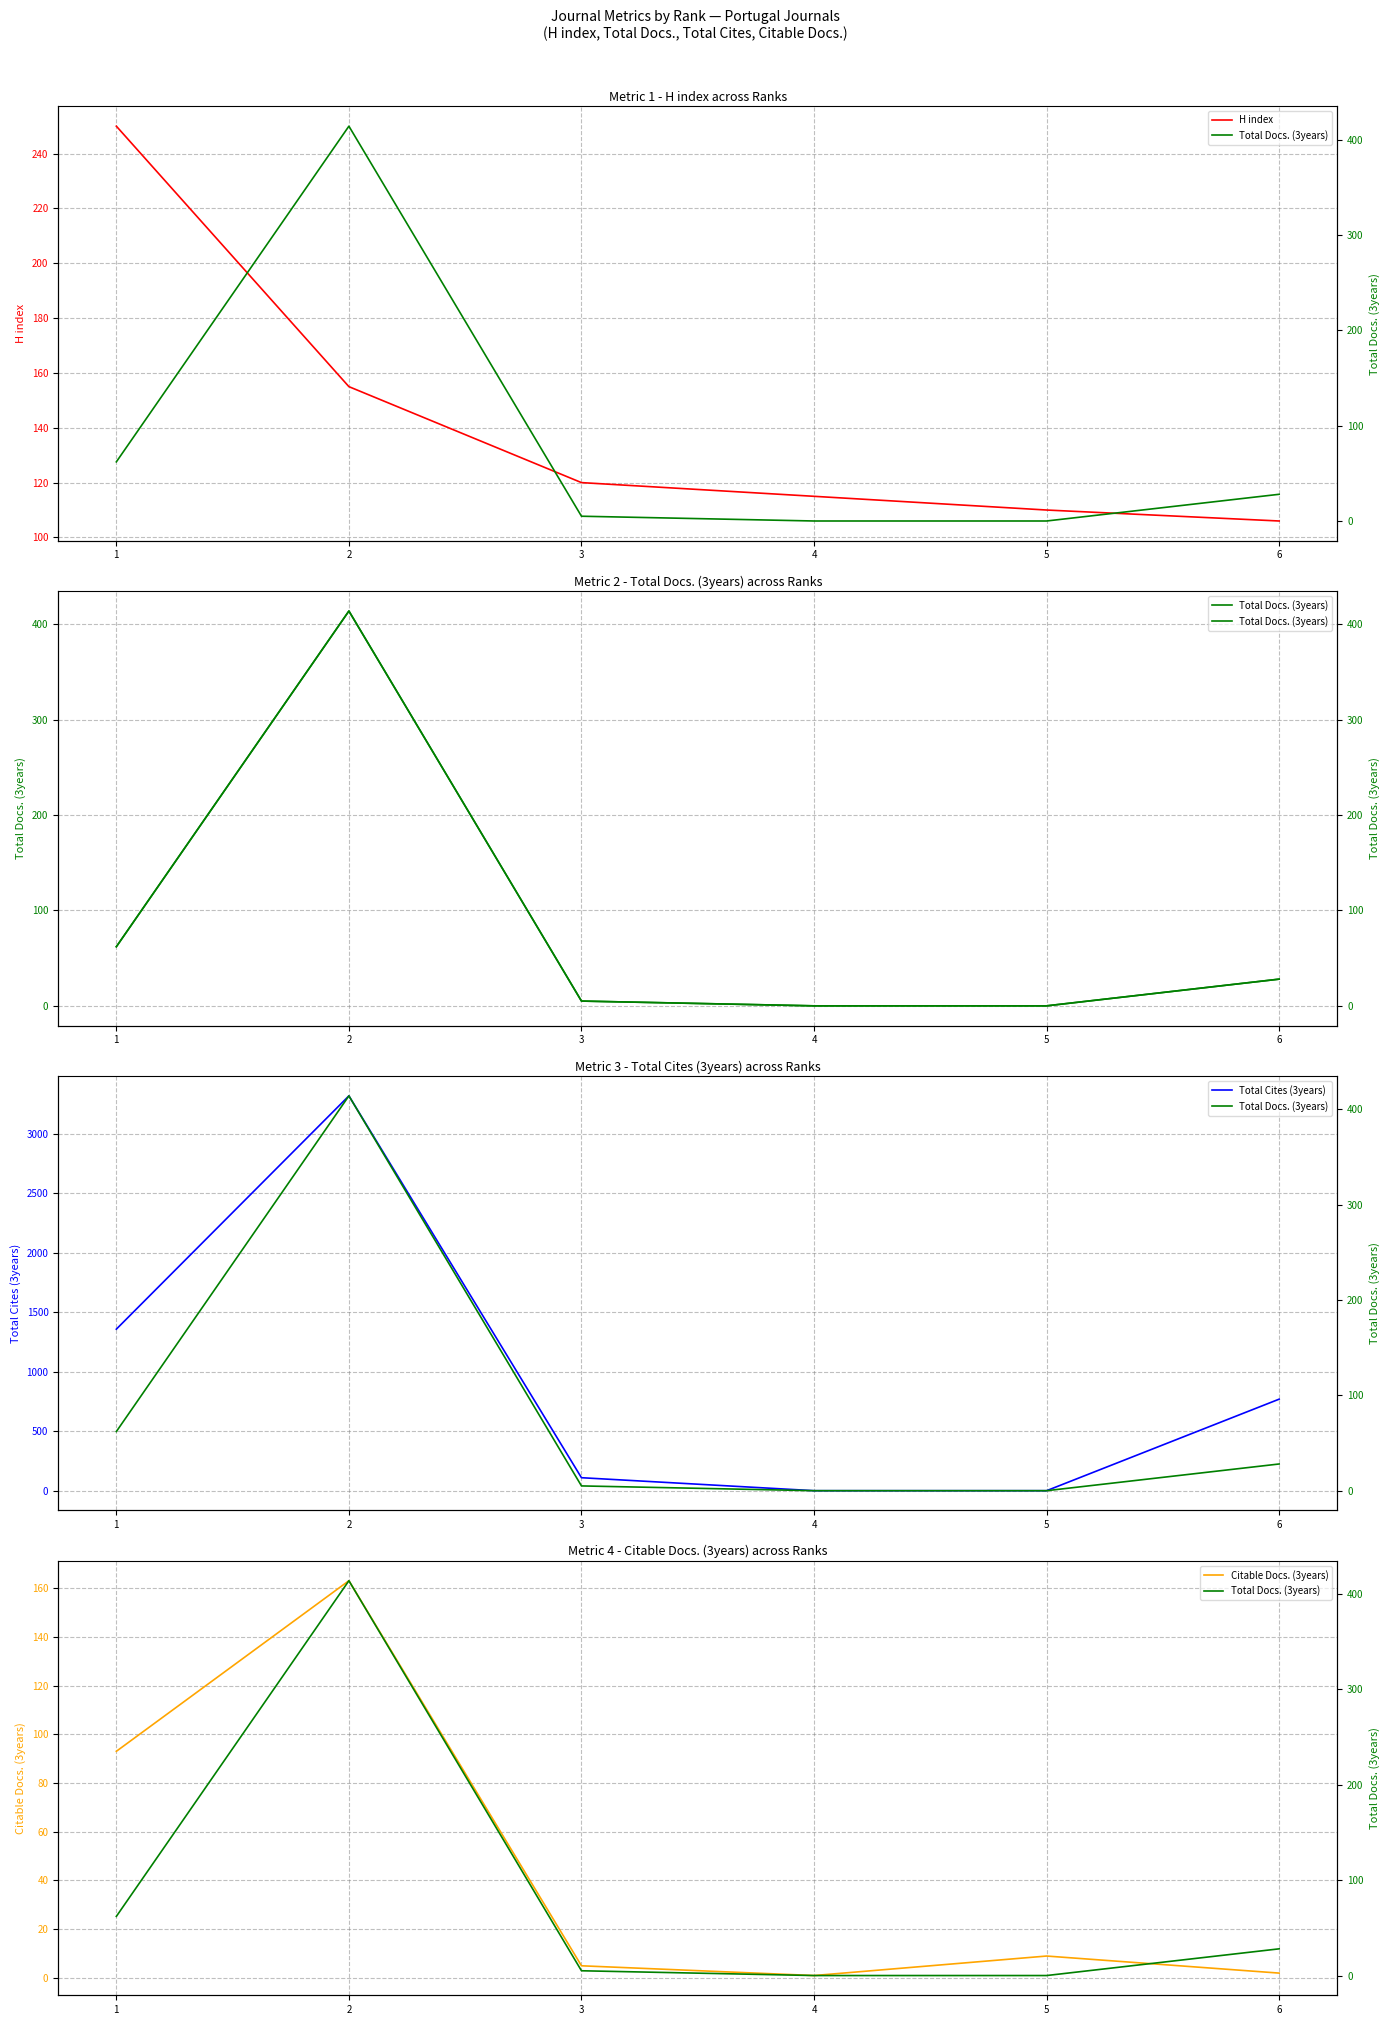

What are all the series names shown in the legend?

H index, Total Docs. (3years), Total Cites (3years), Citable Docs. (3years)